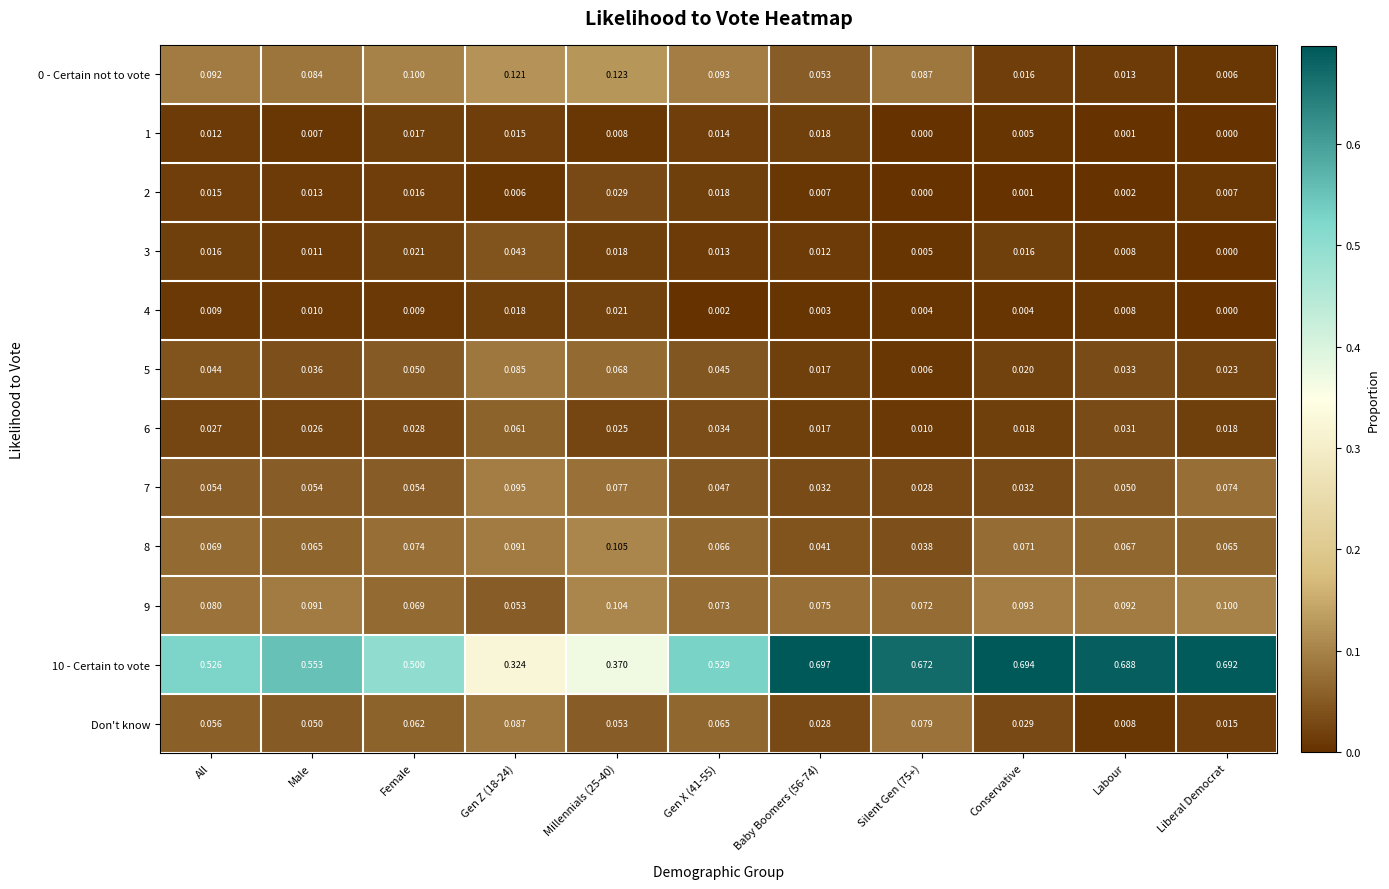

Count the number of data series in this chart.

12